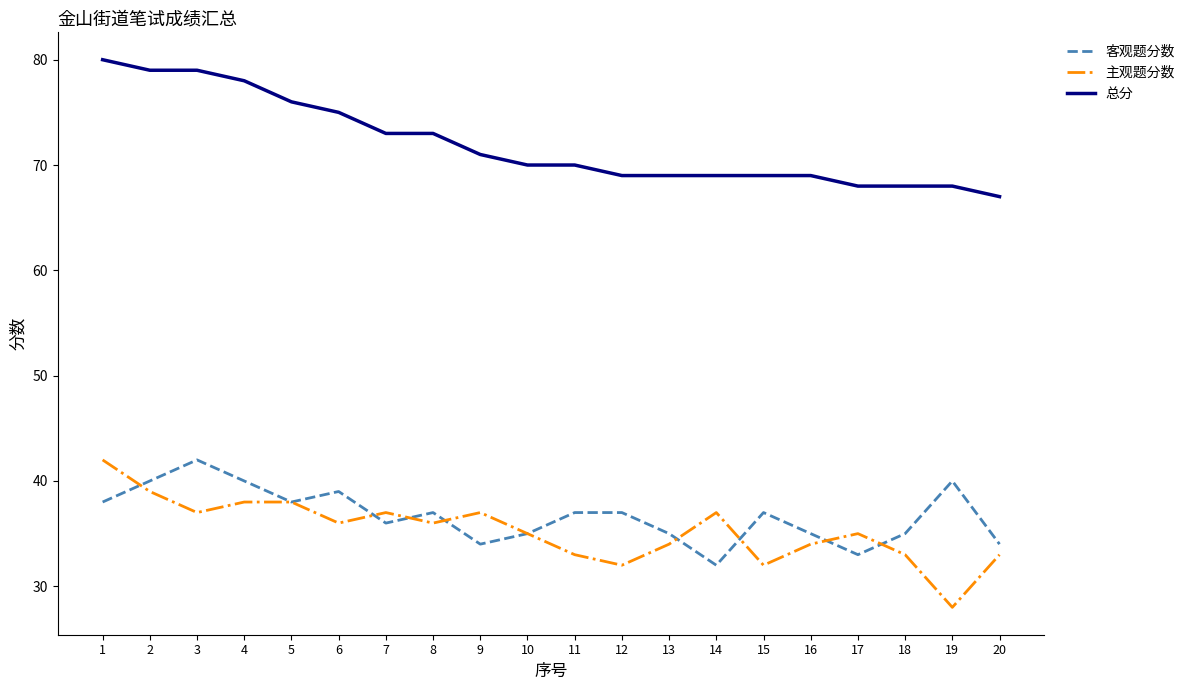

True or false: 主观题分数 and 客观题分数 intersect in this chart.

True